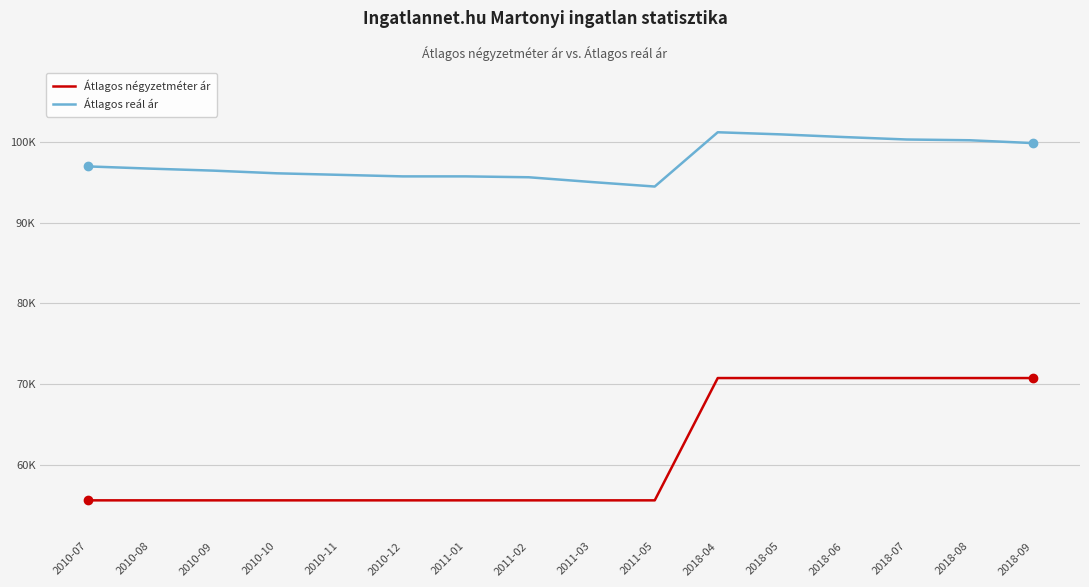

Where is Átlagos négyzetméter ár nearest to the value 63143?

2010-07